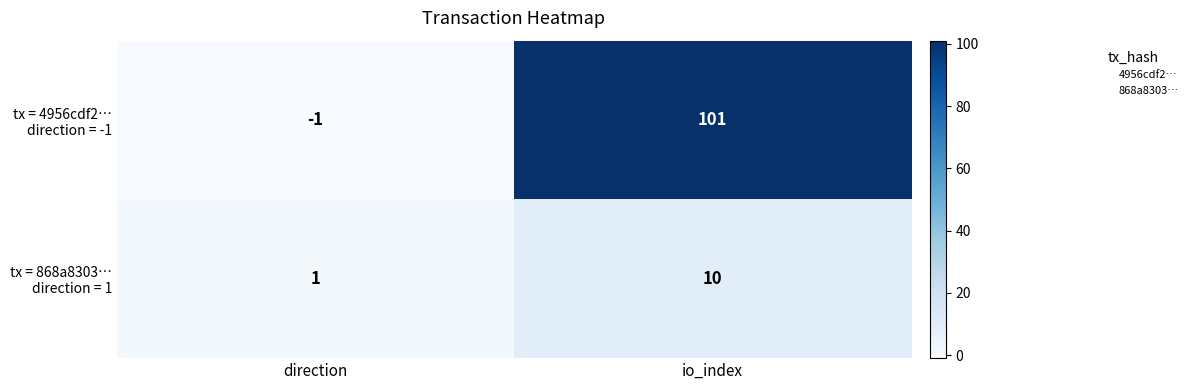

What is the difference between the highest and lowest values at io_index?

91